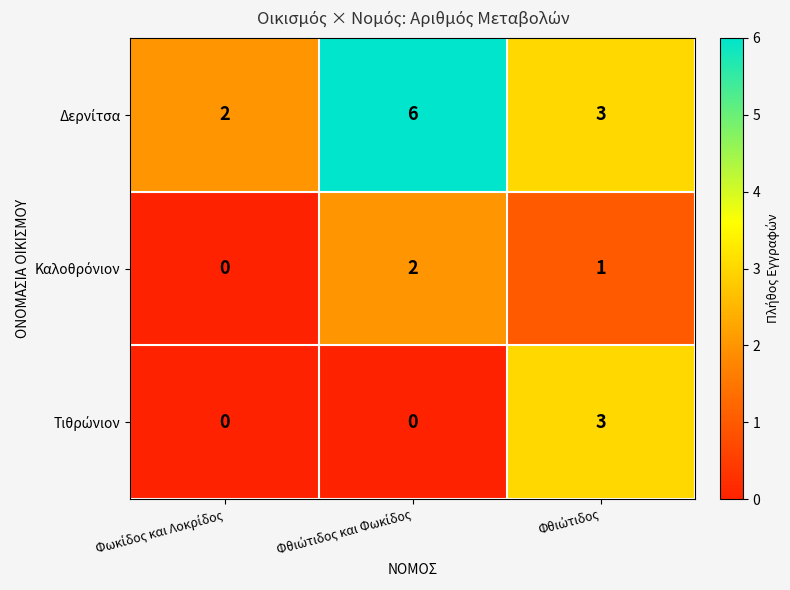

At how many categories does at least one series exceed 1?

3